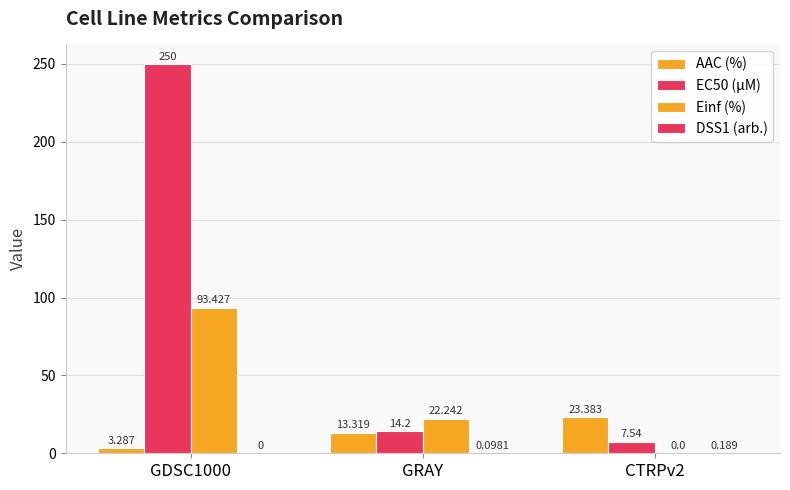

Count the number of data series in this chart.

4